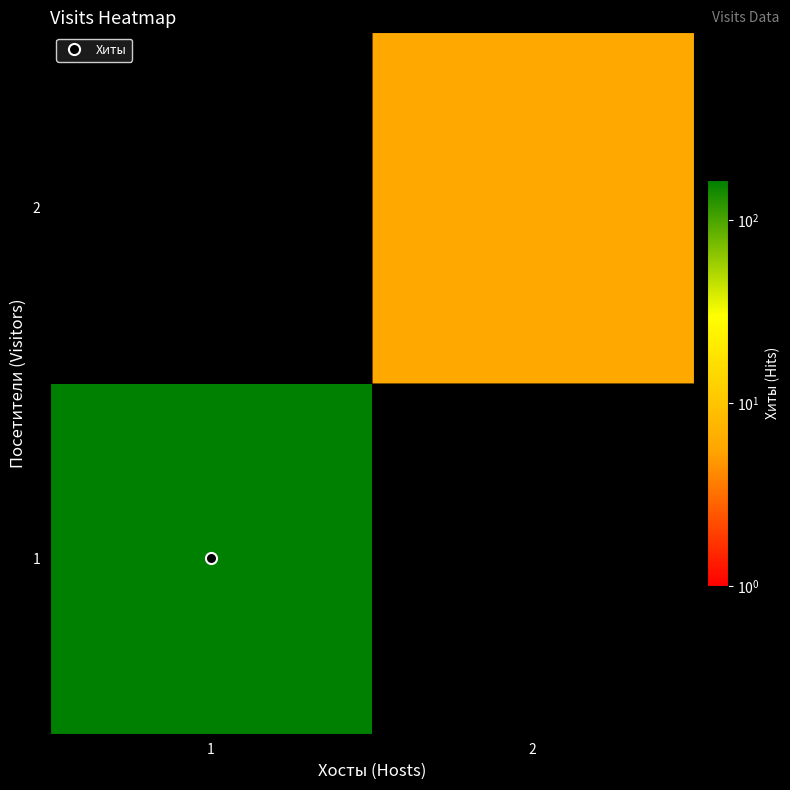

List the series in order of their peak value, lowest first.

2, 1